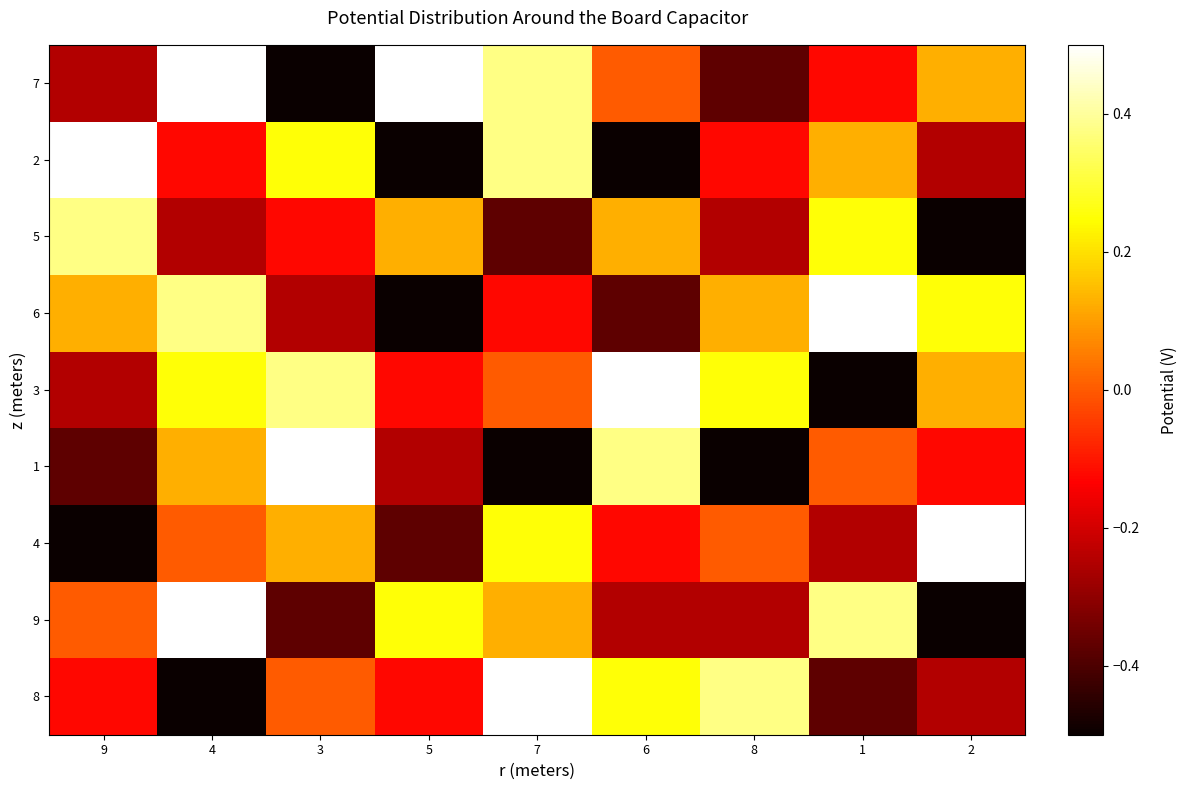

At which category is the sum across all series the highest?

4